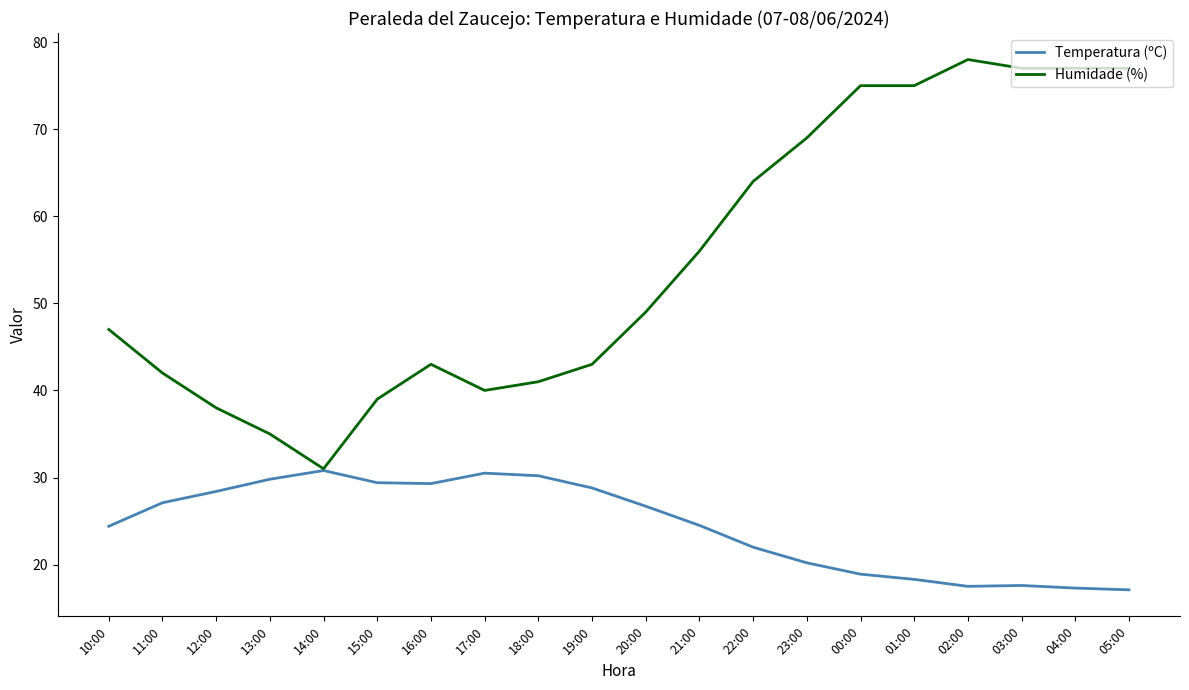

How many values in the Temperatura (ºC) series are below 26?

10